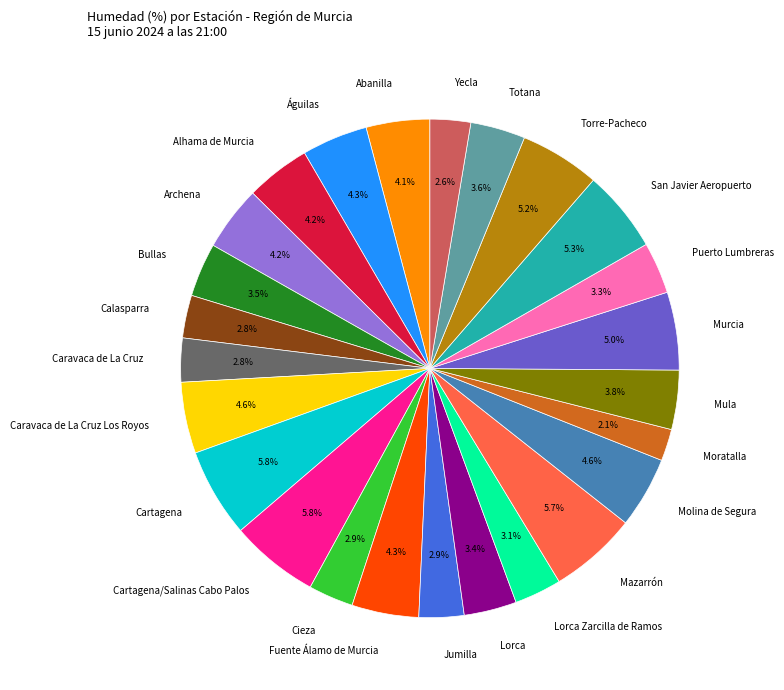

How many slices are in this pie chart?

25